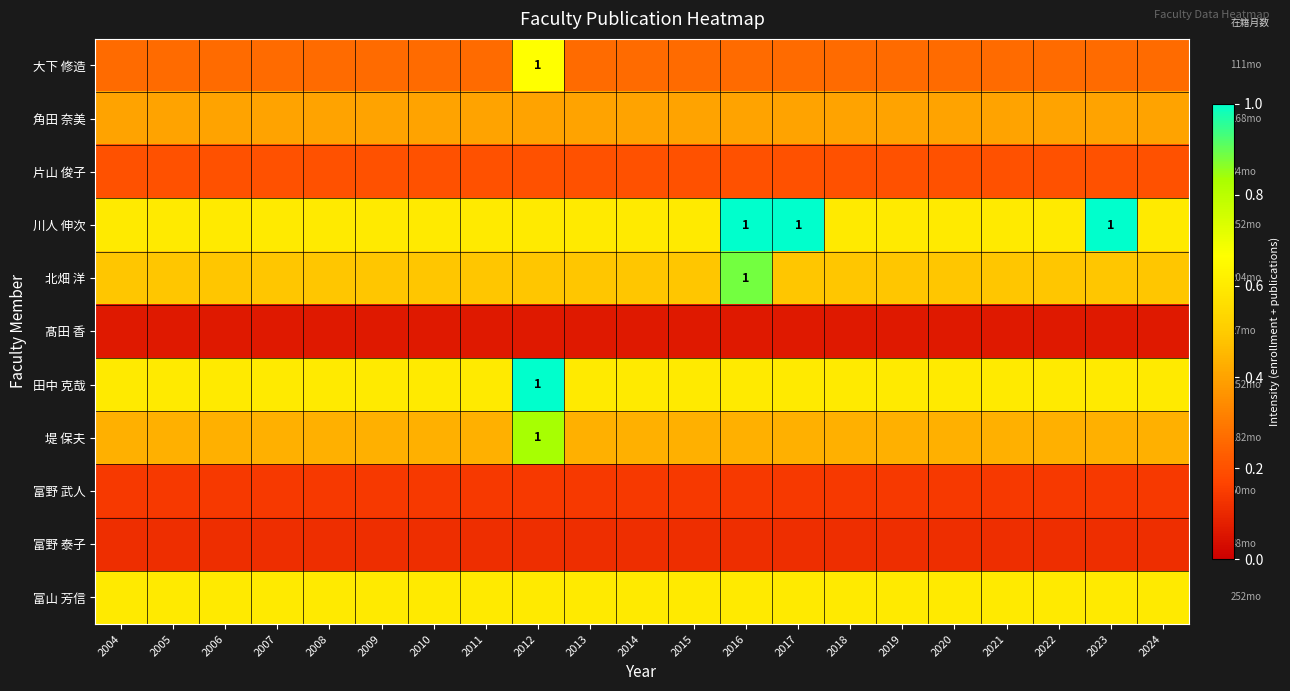

Which series has the largest range (max minus min)?

大下 修造